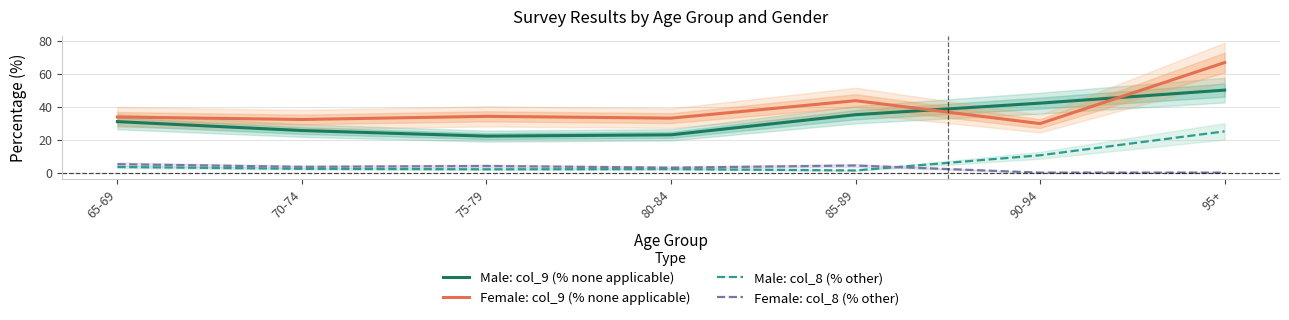

How many values in the Female: col_9 (% none applicable) series are below 33?

2